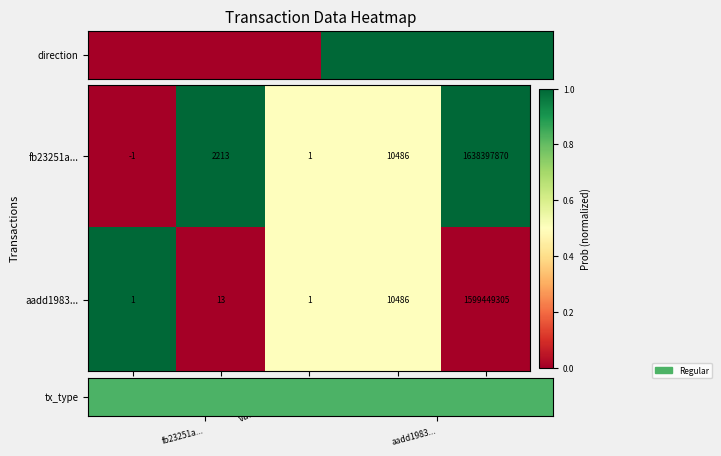

Reading left to right, extract all data points from this chart.

fb23251a...: -1	2213	1	10486	1638397870
aadd1983...: 1	13	1	10486	1599449305